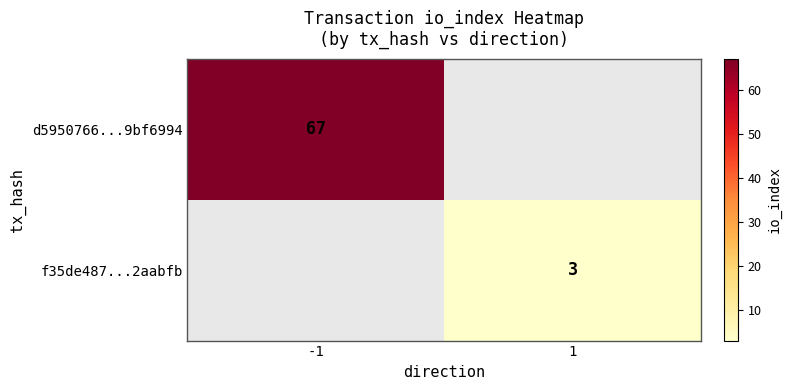

At how many categories does at least one series exceed 21?

1